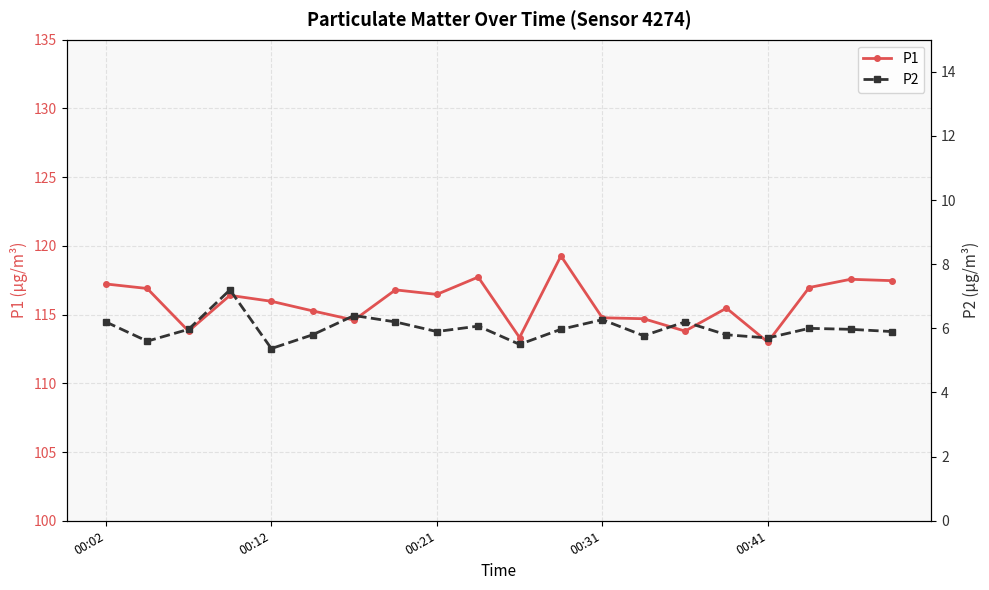

The P1 series shows 116.0 at 00:12. True or false?

True